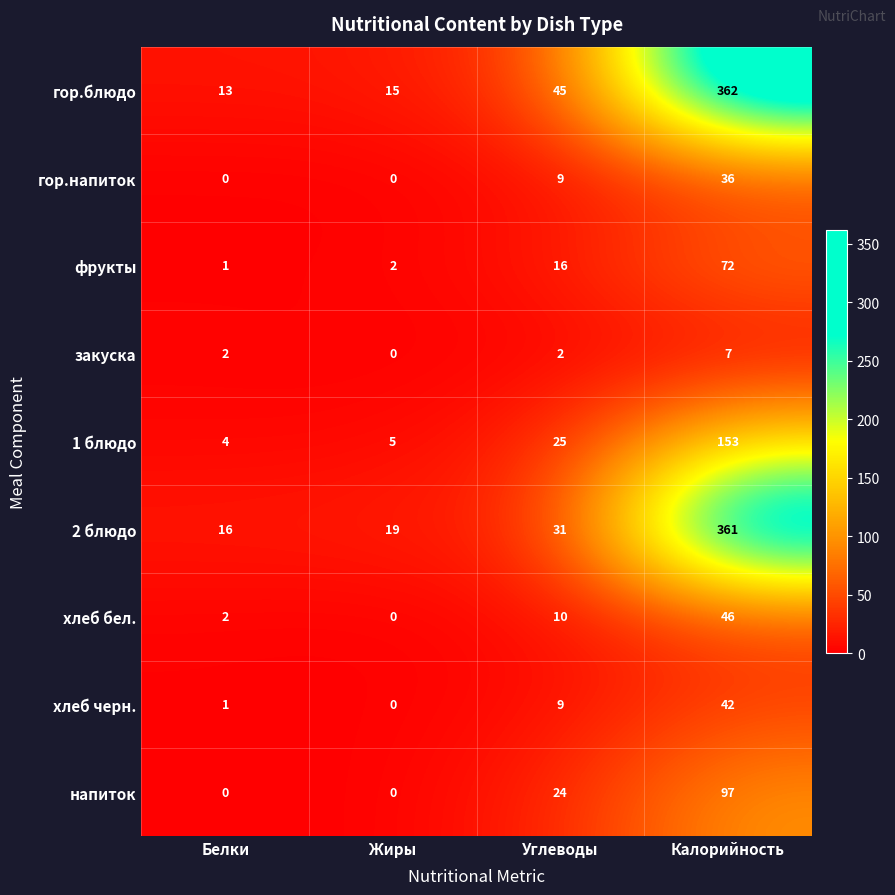

The 2 блюдо series shows 7 at Жиры. True or false?

False